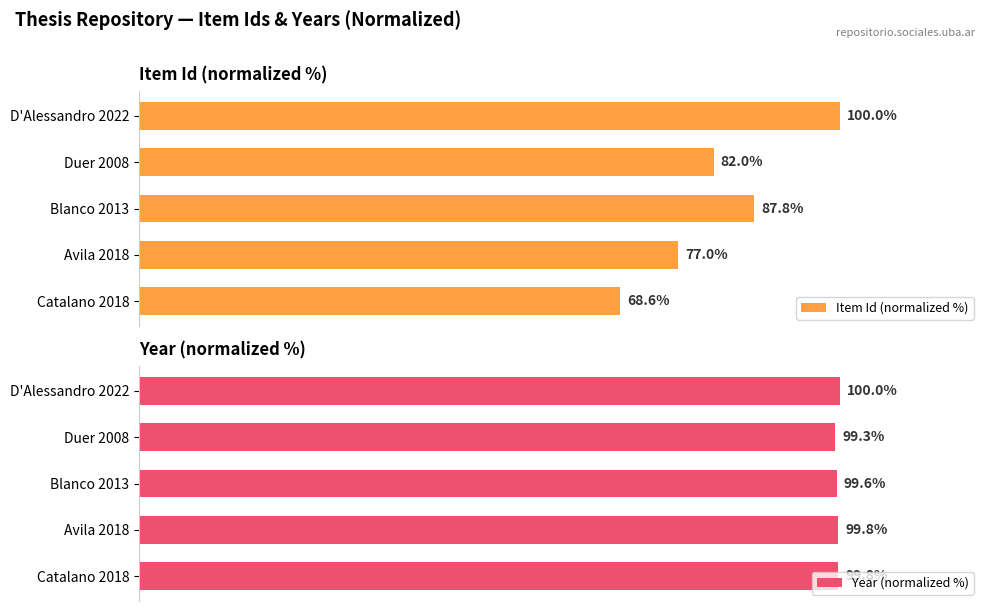

What is the total value across all series at Avila 2018?

176.8